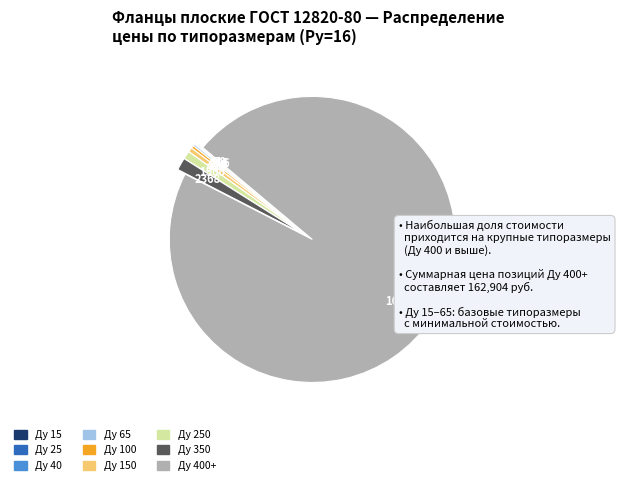

Does any single category account for the majority?

Yes